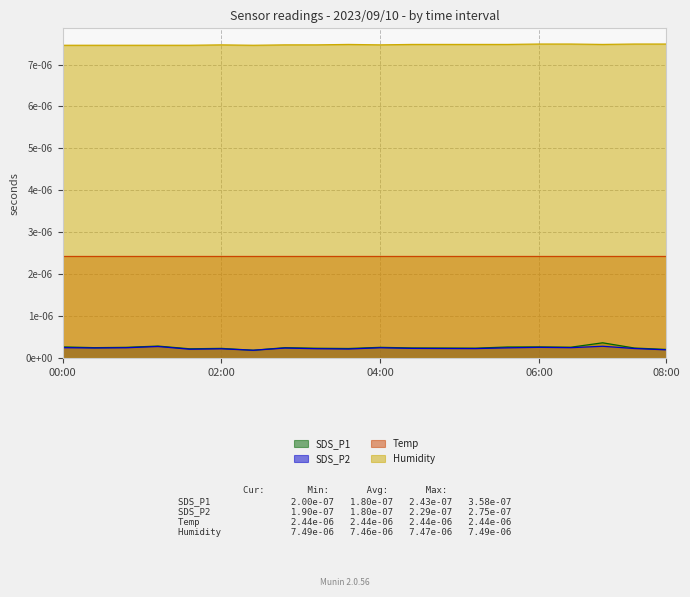

Does the chart display data point markers on the line(s)?

No